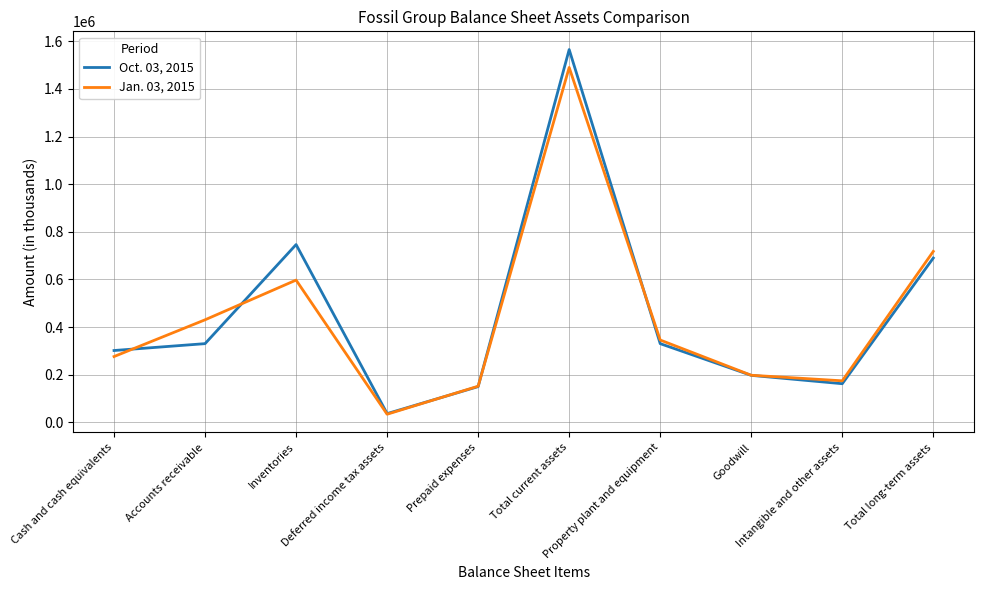

What are all the series names shown in the legend?

Oct. 03, 2015, Jan. 03, 2015